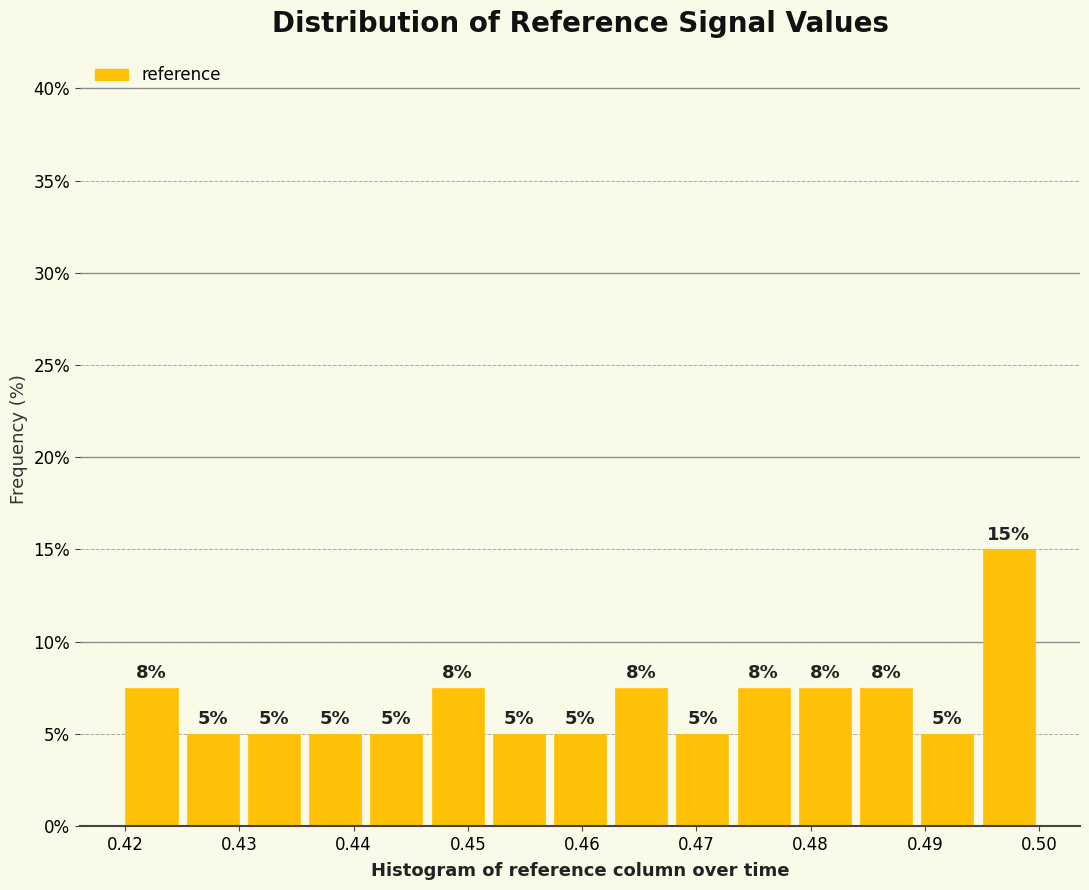

Over which range of the x-axis is the bar tallest?

0.495 to 0.500